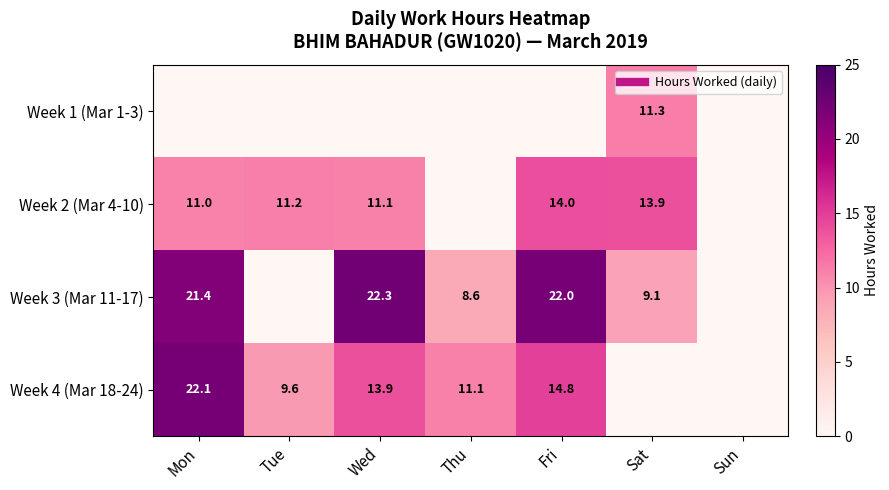

What is the difference between the second highest and second lowest values in the Week 4 (Mar 18-24) series?

14.8